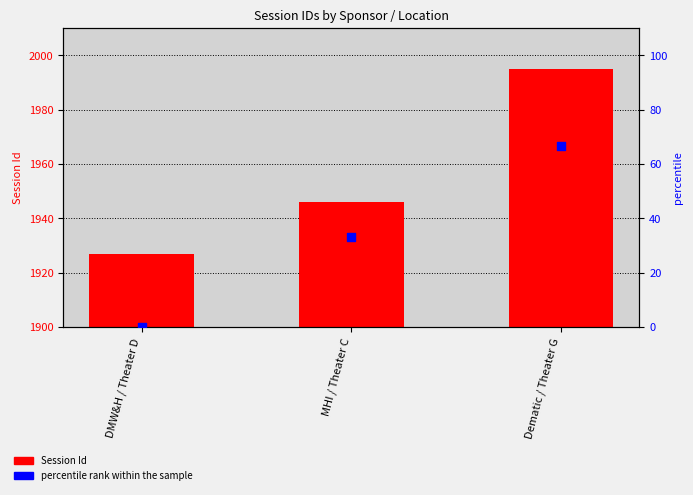

At how many categories does at least one series exceed 425?

3